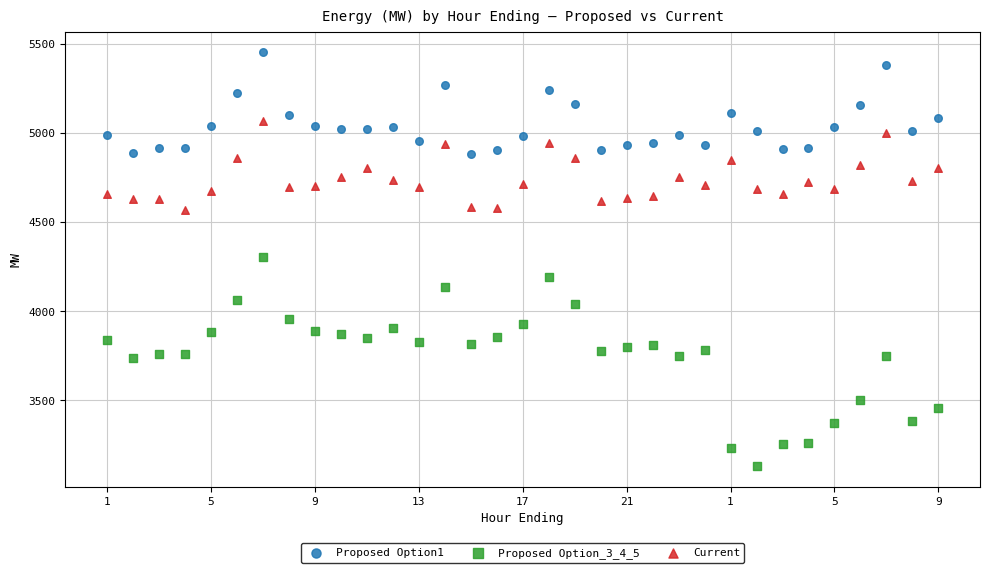

Across all data points, what is the range of Y values (max minus min)?

2319.6